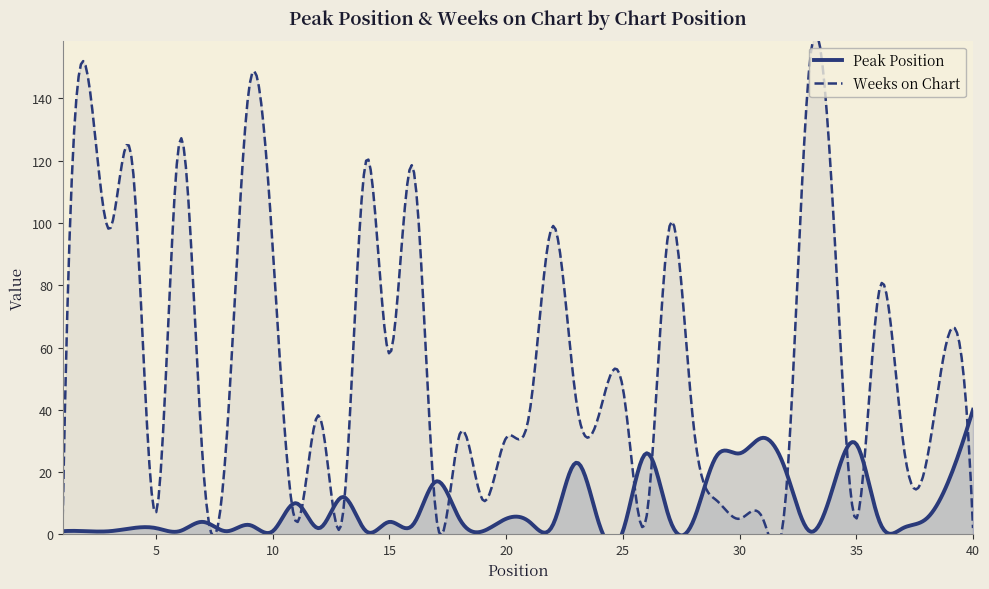

How many lines are shown in the chart?

2